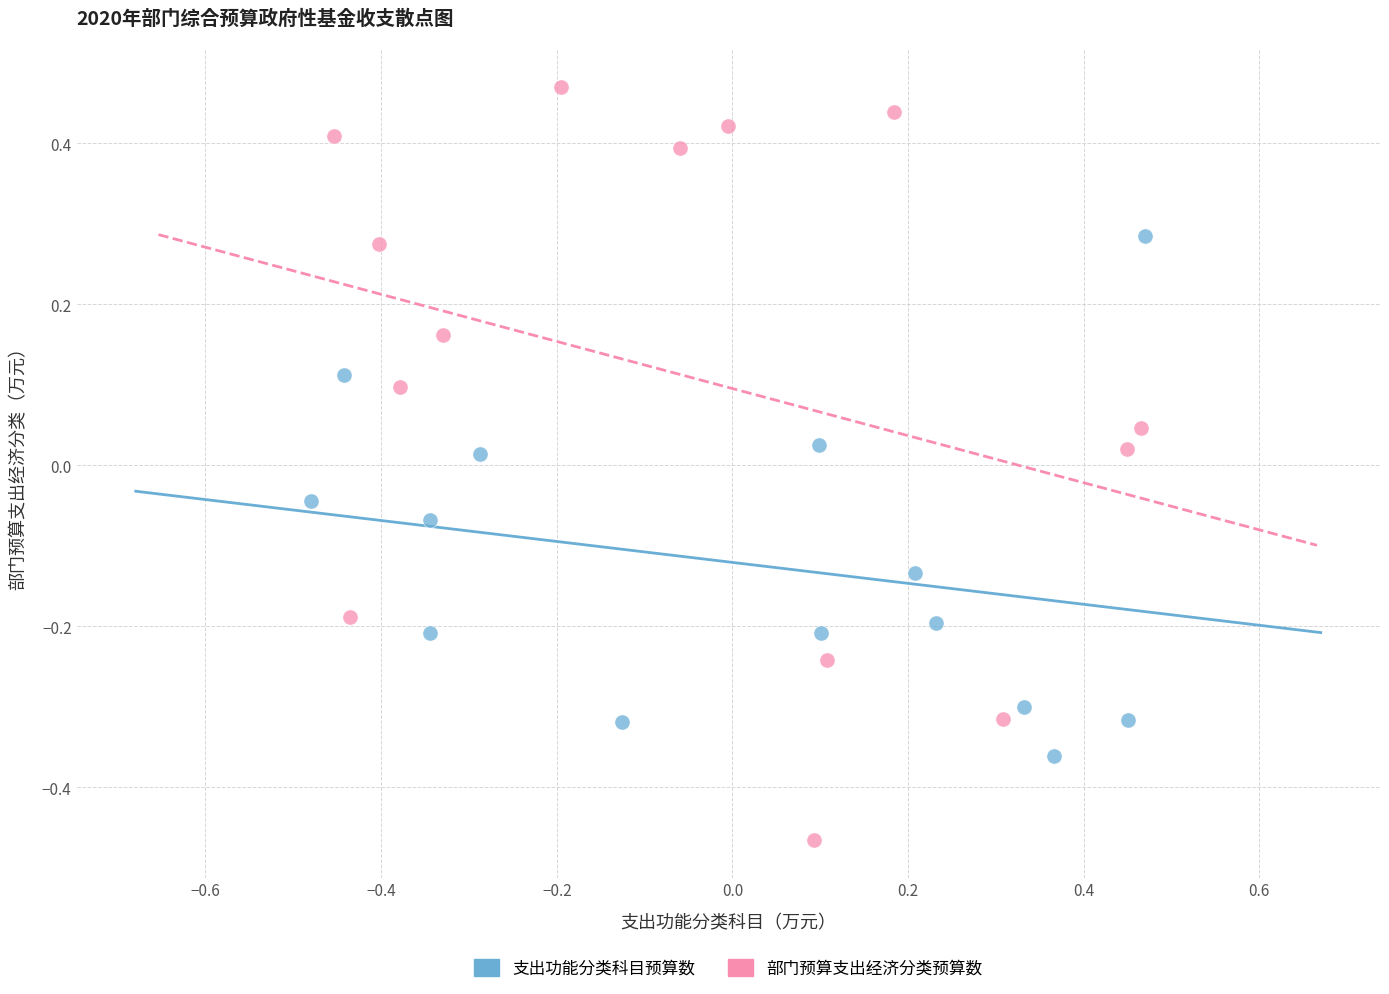

Which series reaches the minimum Y coordinate?

部门预算支出经济分类预算数